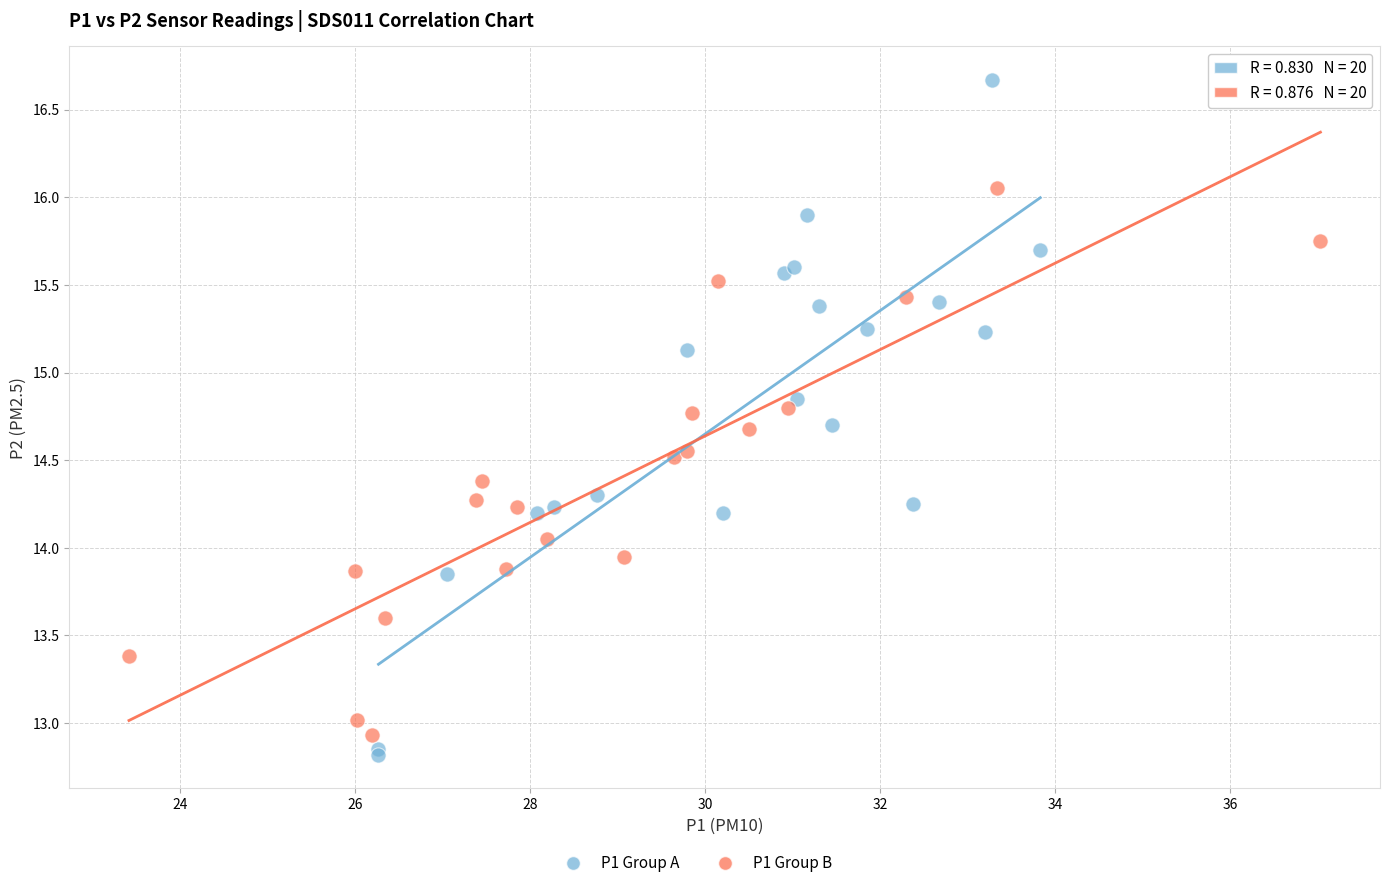

Which series has the widest spread of Y values?

P1 Group A